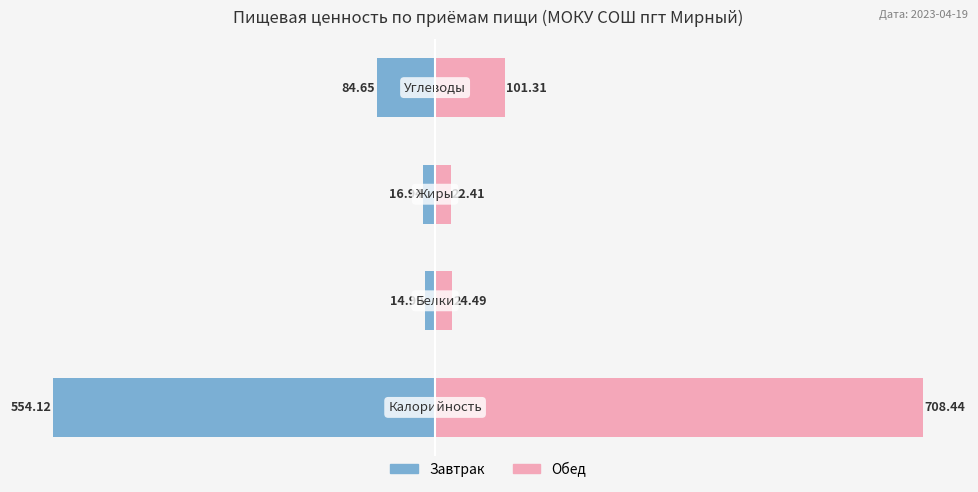

How many bars are there in total?

8